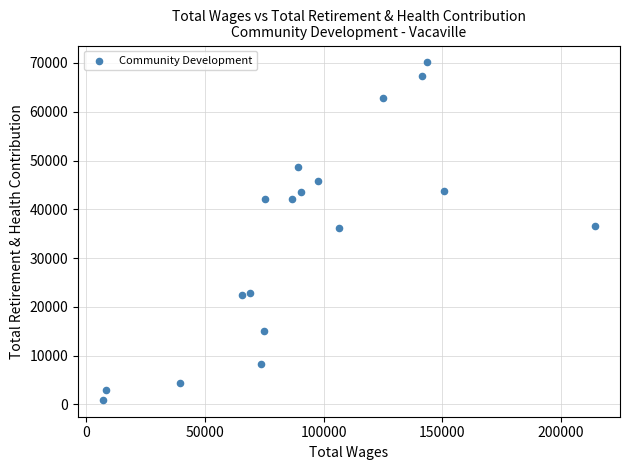

What is the range of Y values (max minus min)?

69162